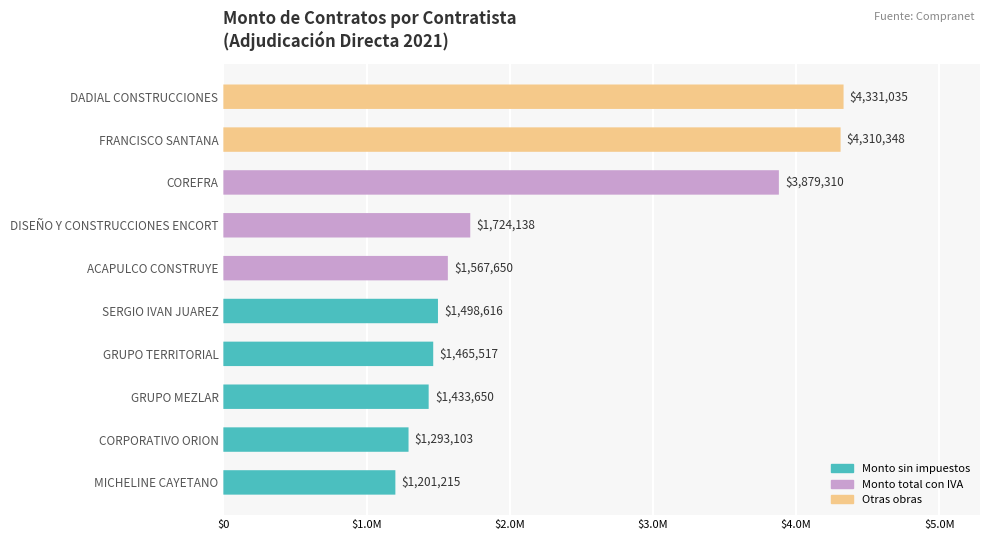

How many bars are there in total?

10